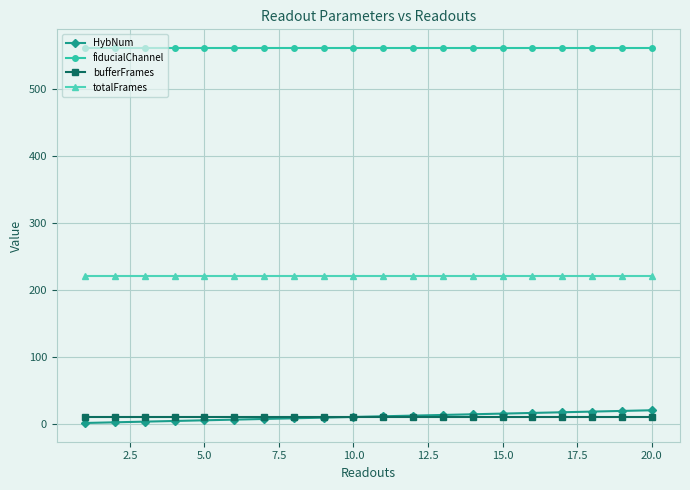

True or false: fiducialChannel and totalFrames cross at least once.

False